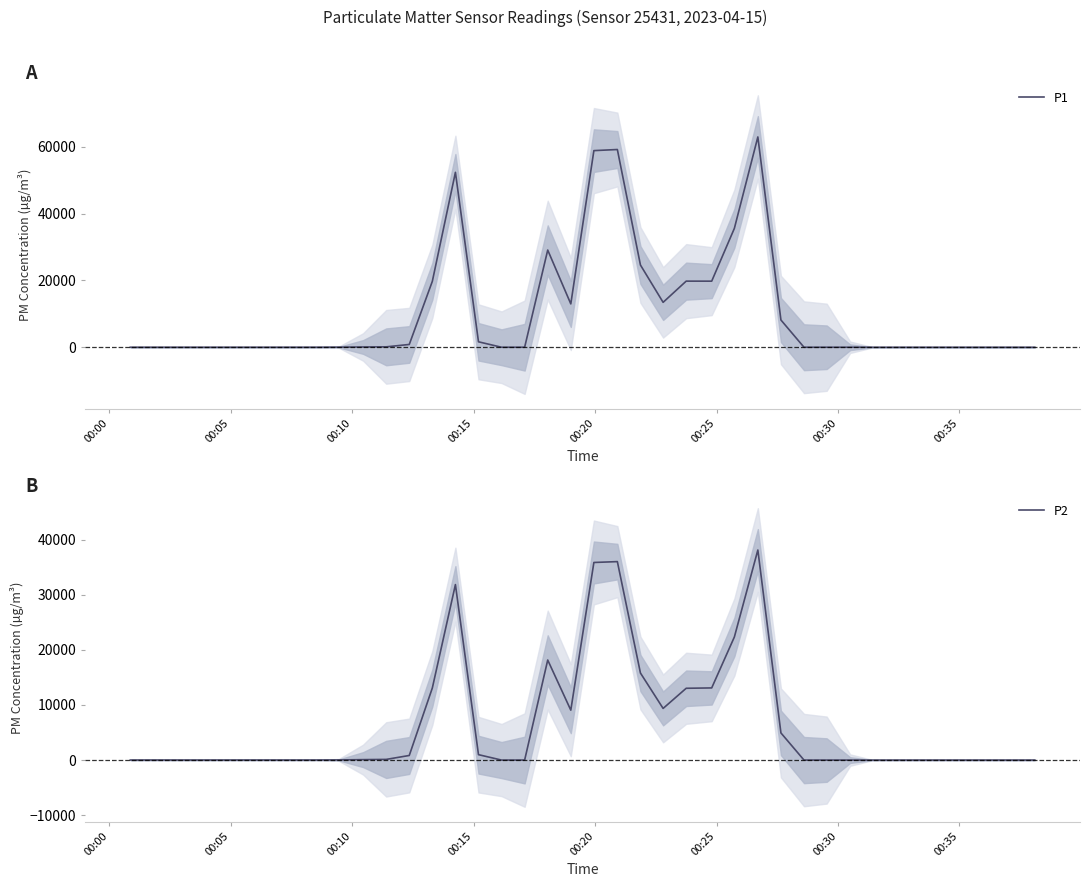

In P2, how many points are higher than both neighbors (excluding endpoints)?

6